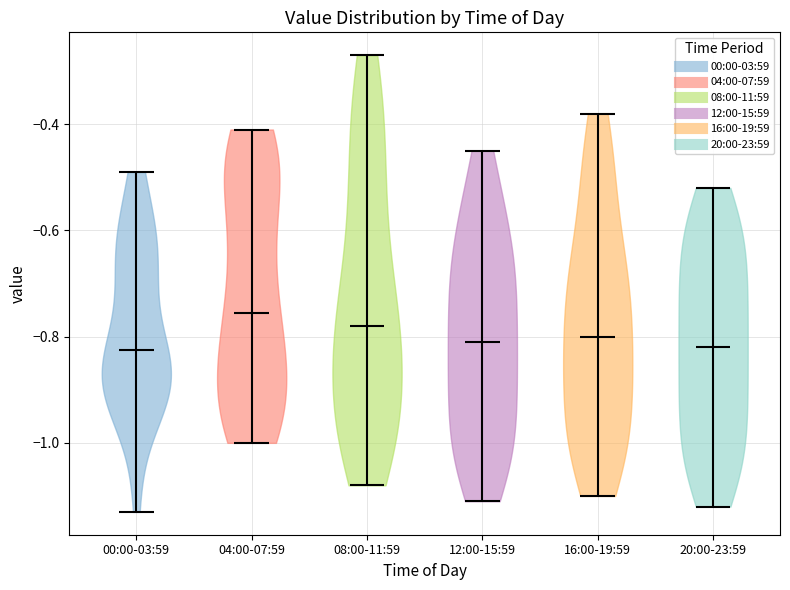

Reading left to right, read every violin against the y-axis: where its median line is, and the lowest and highest points it reaches. The values are not printed on the chart, so give them approximately, as read against the axis.

00:00-03:59: median line -0.82, lowest point -1.12, highest point -0.48
04:00-07:59: median line -0.76, lowest point -1.00, highest point -0.40
08:00-11:59: median line -0.78, lowest point -1.08, highest point -0.26
12:00-15:59: median line -0.80, lowest point -1.10, highest point -0.44
16:00-19:59: median line -0.80, lowest point -1.10, highest point -0.38
20:00-23:59: median line -0.82, lowest point -1.12, highest point -0.52